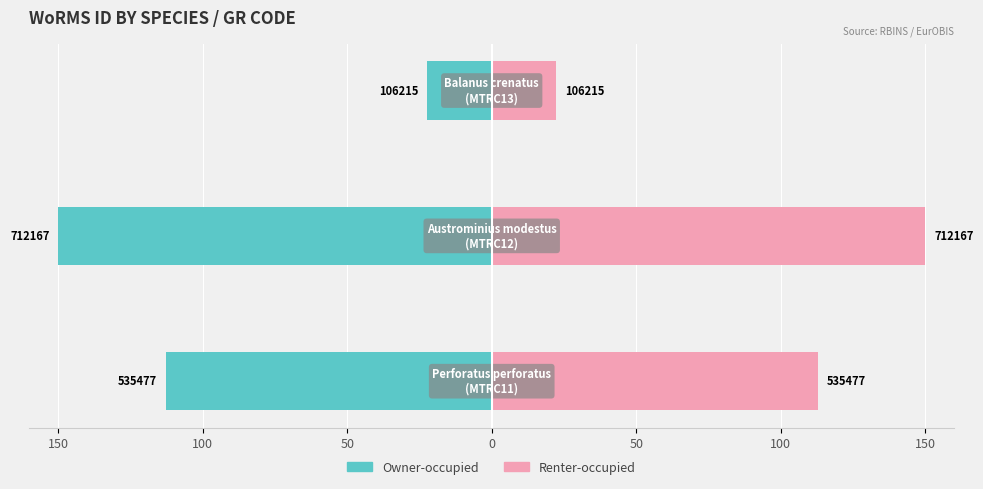

How many bars are there in total?

6